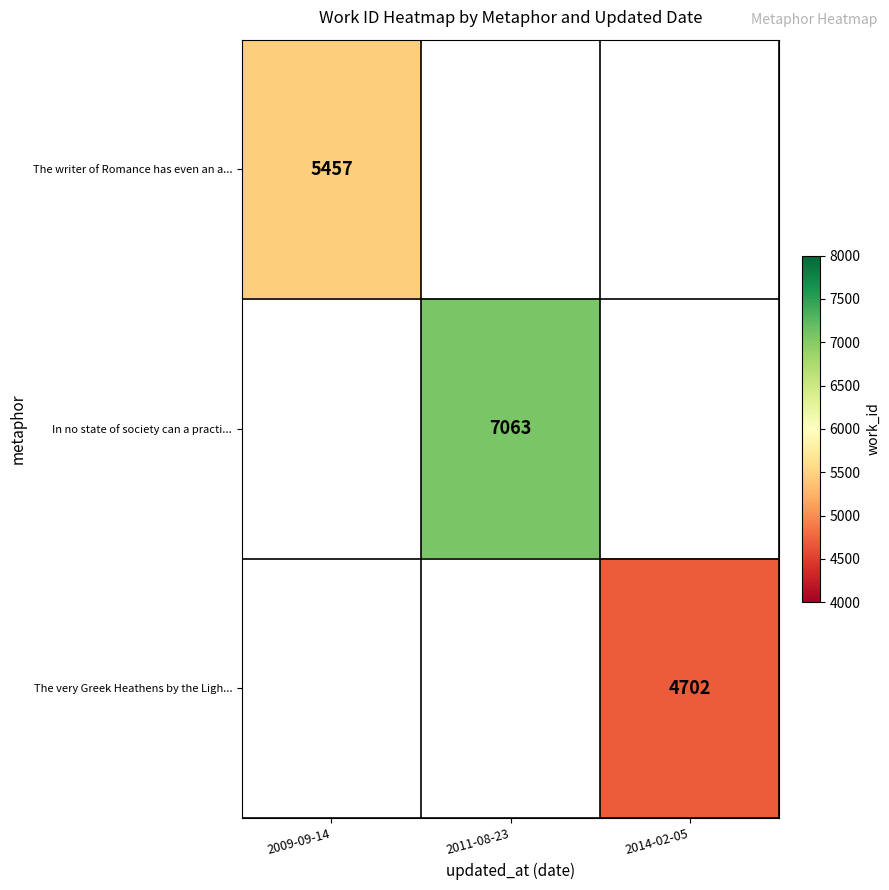

Which label corresponds to the largest value in the chart?

2011-08-23